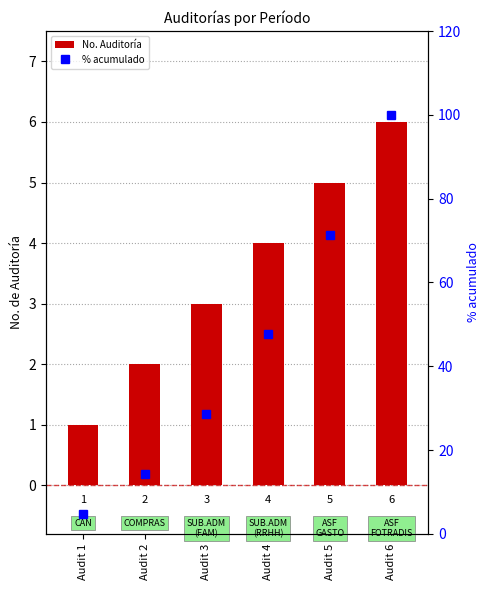

Which has a higher value, Audit 1 or Audit 2?

Audit 2